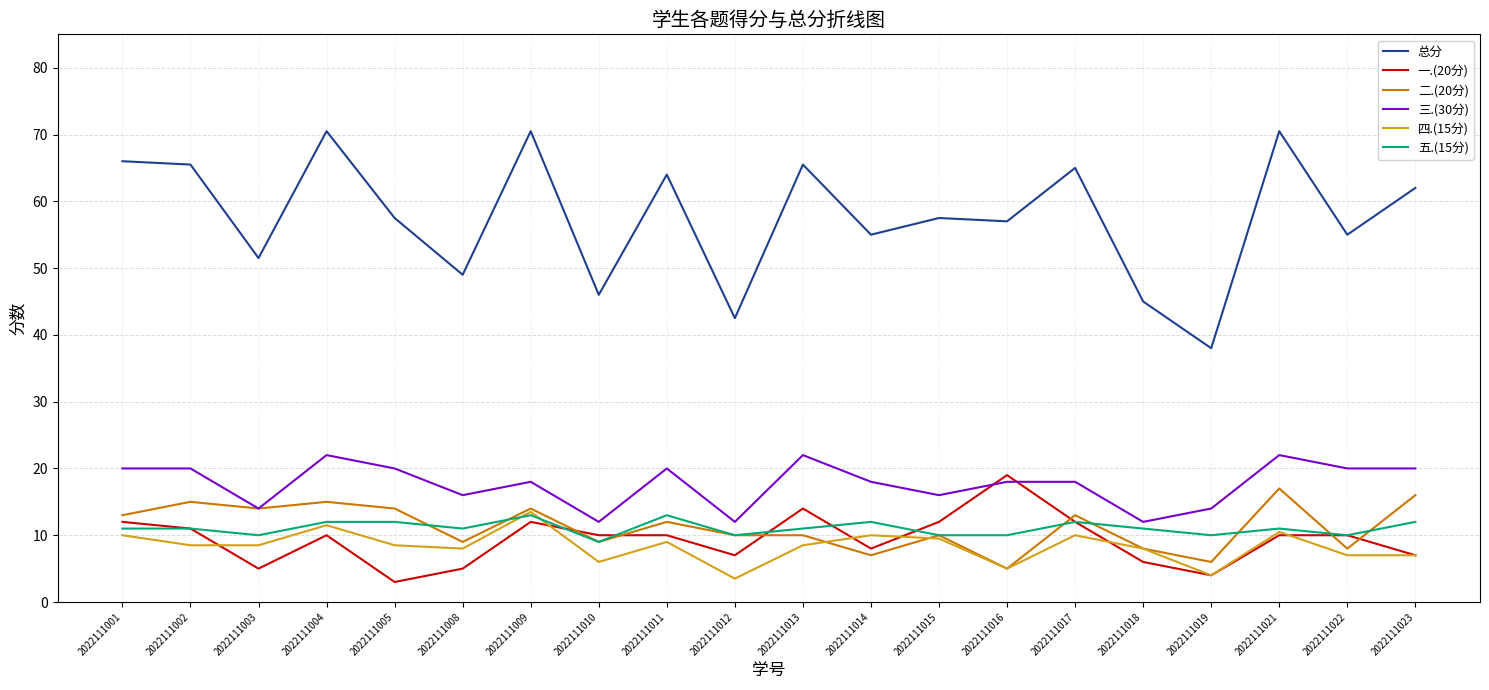

Reading right to left, list all the values displayed in this chart.

总分: 62.0	55.0	70.5	38.0	45.0	65.0	57.0	57.5	55.0	65.5	42.5	64.0	46.0	70.5	49.0	57.5	70.5	51.5	65.5	66.0
一.(20分): 7.0	10.0	10.0	4.0	6.0	12.0	19.0	12.0	8.0	14.0	7.0	10.0	10.0	12.0	5.0	3.0	10.0	5.0	11.0	12.0
二.(20分): 16.0	8.0	17.0	6.0	8.0	13.0	5.0	10.0	7.0	10.0	10.0	12.0	9.0	14.0	9.0	14.0	15.0	14.0	15.0	13.0
三.(30分): 20.0	20.0	22.0	14.0	12.0	18.0	18.0	16.0	18.0	22.0	12.0	20.0	12.0	18.0	16.0	20.0	22.0	14.0	20.0	20.0
四.(15分): 7.0	7.0	10.5	4.0	8.0	10.0	5.0	9.5	10.0	8.5	3.5	9.0	6.0	13.5	8.0	8.5	11.5	8.5	8.5	10.0
五.(15分): 12.0	10.0	11.0	10.0	11.0	12.0	10.0	10.0	12.0	11.0	10.0	13.0	9.0	13.0	11.0	12.0	12.0	10.0	11.0	11.0